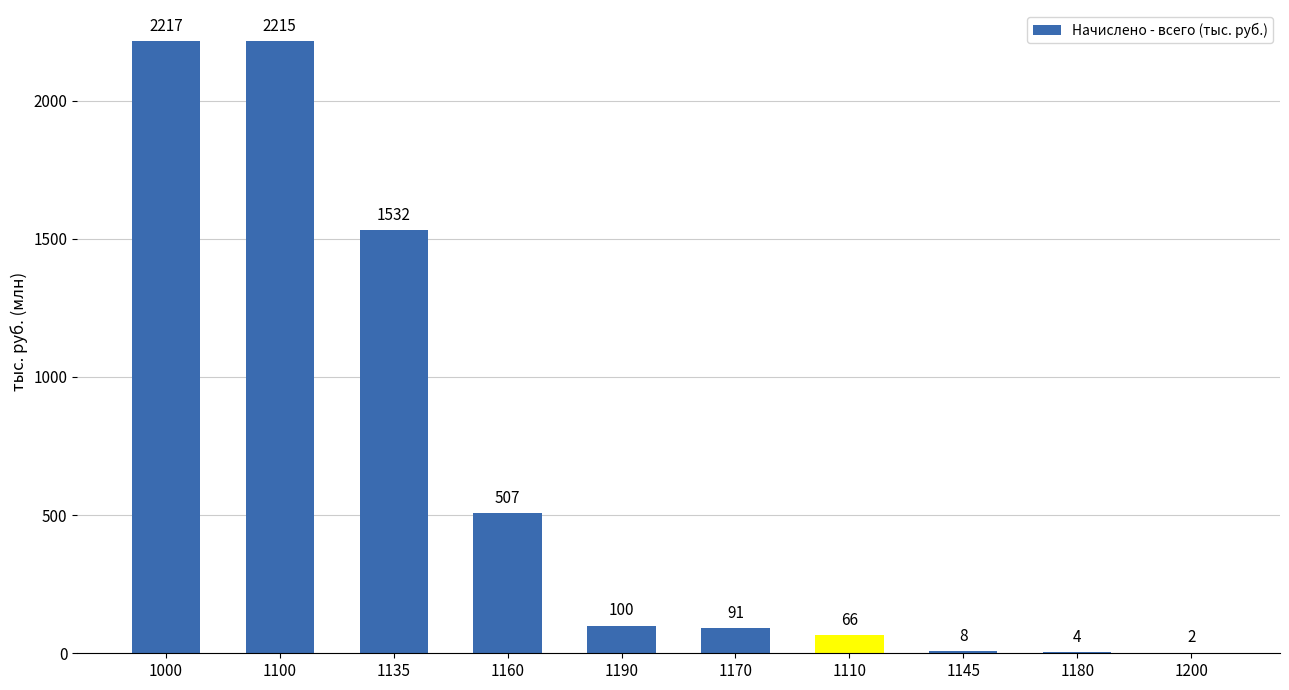

Are the bars horizontal?

No